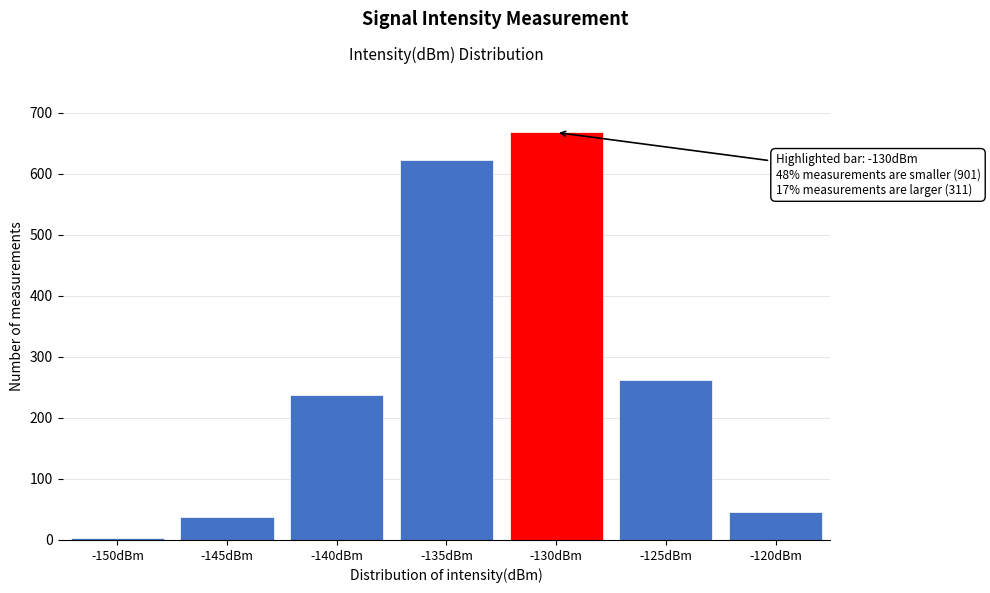

Reading right to left, transcribe all the data shown in this chart.

-120dBm=46	-125dBm=262	-130dBm=668	-135dBm=623	-140dBm=238	-145dBm=37	-150dBm=3